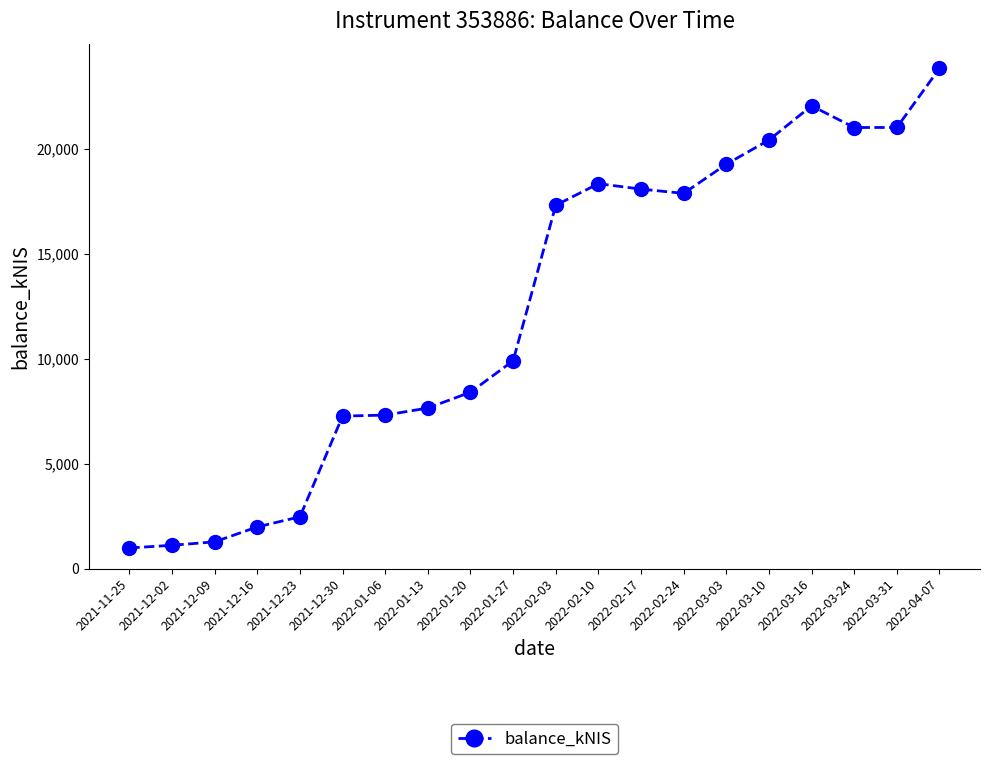

What is the difference between the values at 2022-04-07 and 2022-01-13?

16189.8